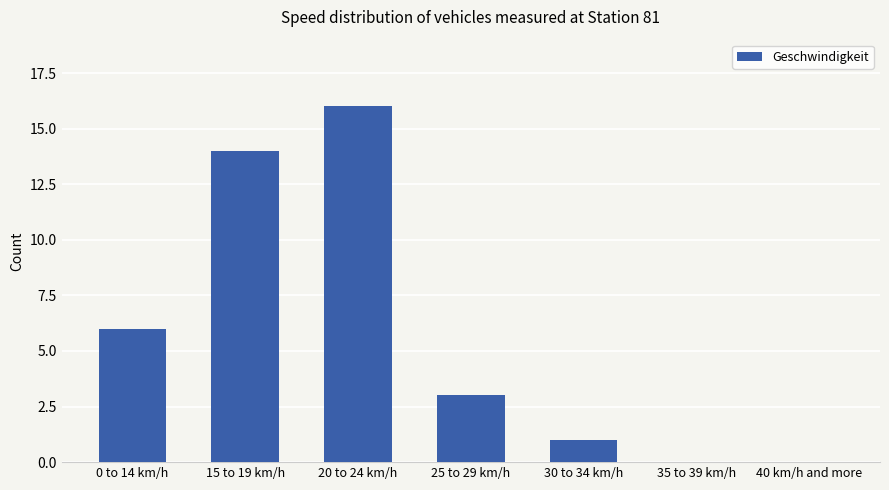

Which category has the highest value across all series?

20 to 24 km/h